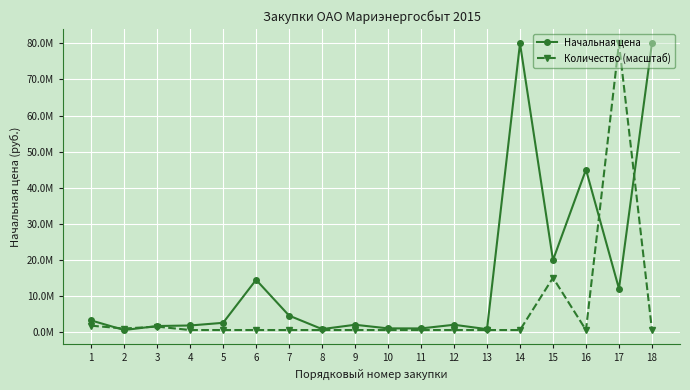

Is this an area chart (filled region under the line)?

No